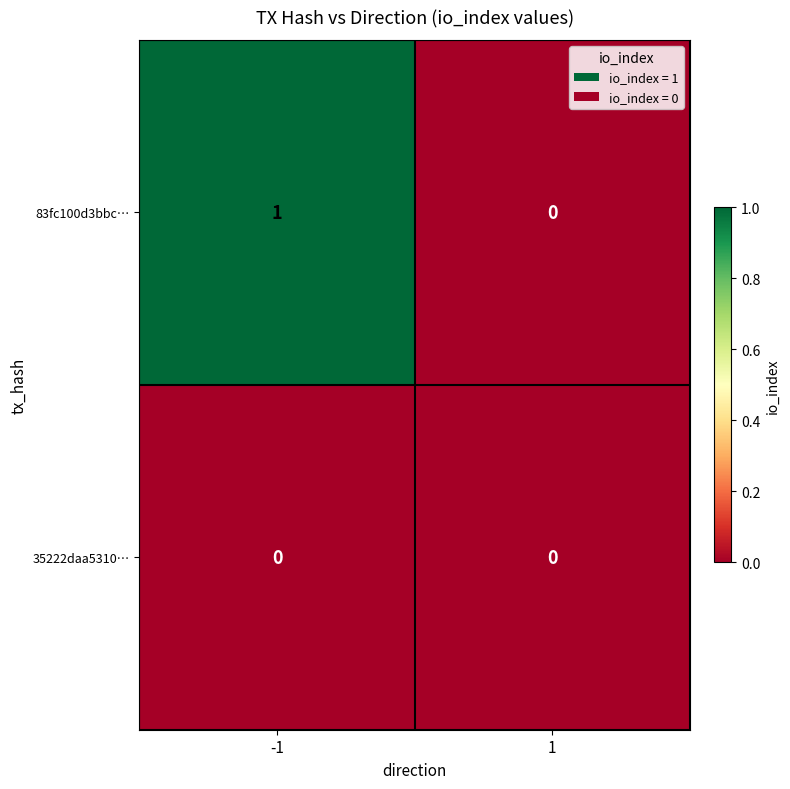

The 83fc100d3bbc… series shows 1 at -1. True or false?

True